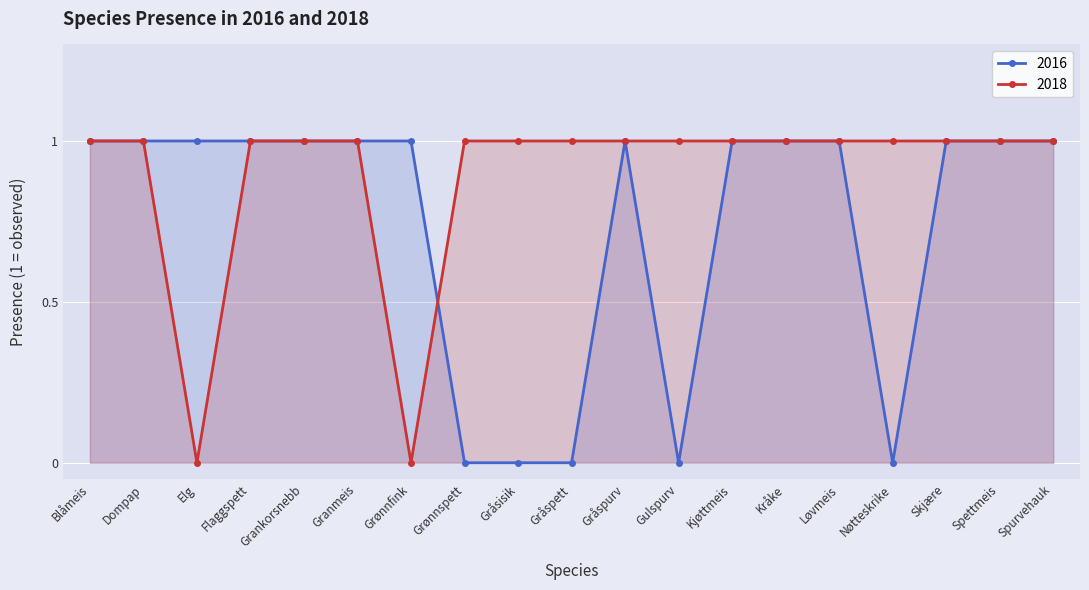

The 2018 series shows 1 at Spettmeis. True or false?

True